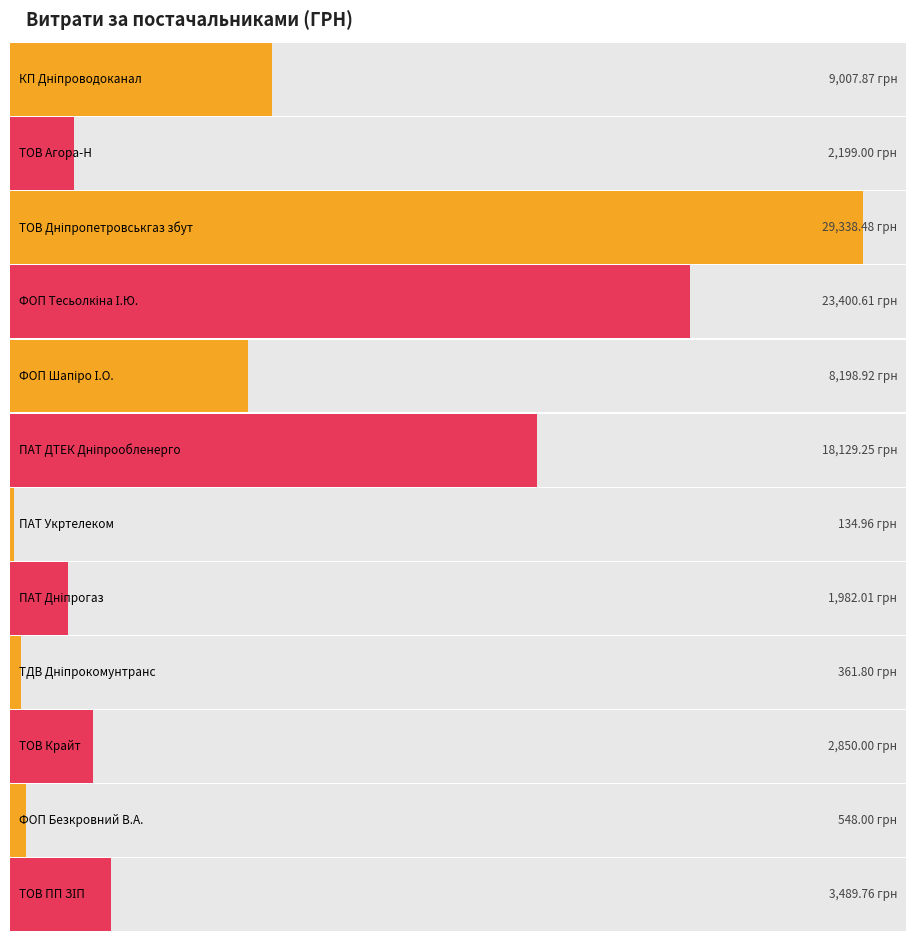

What is the ratio of the value at КП "Дніпроводоканал" to the value at ФОП "Тесьолкіна І.Ю."?

0.4